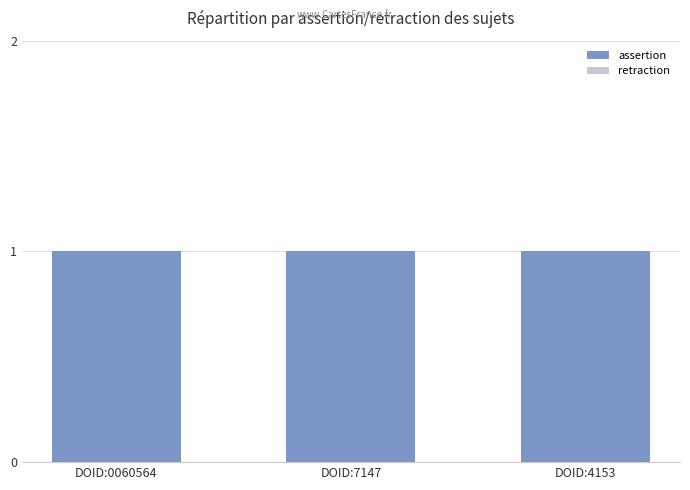

What is the value of the assertion bar at the 1st from the left?

1